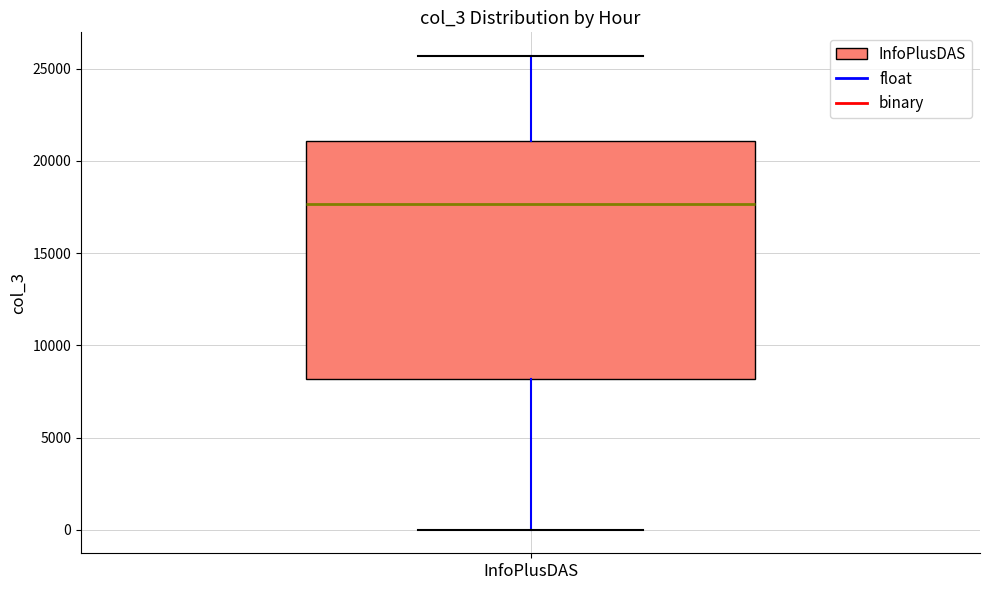

Where does the upper whisker of the box for InfoPlusDAS end on the y-axis? The values are not printed on the chart, so give them approximately, as read against the axis.

25500